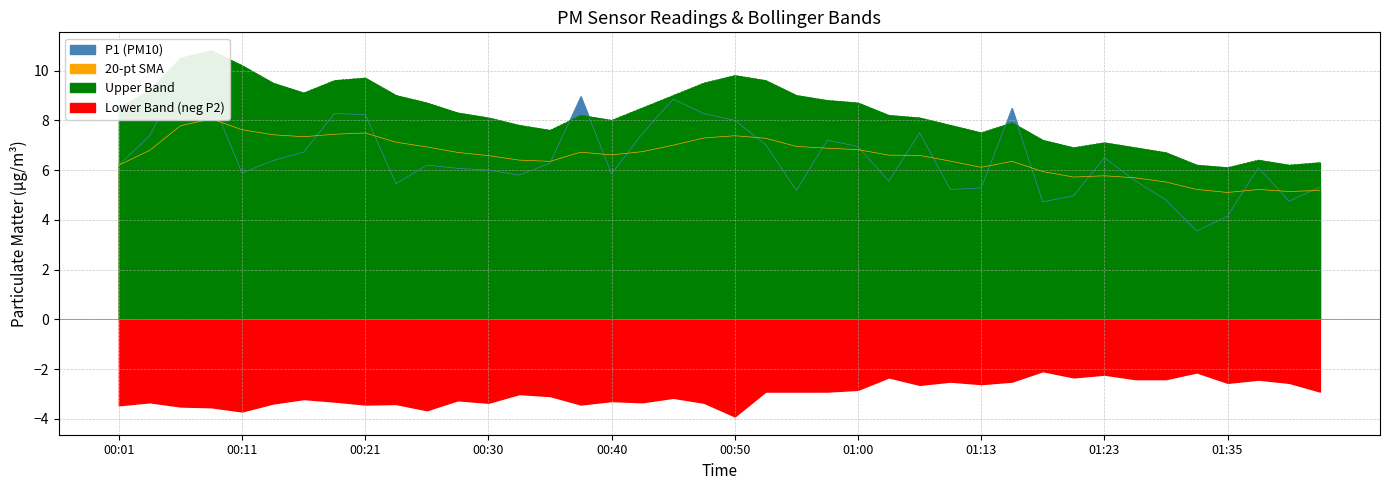

What position from the right is 00:08?

37